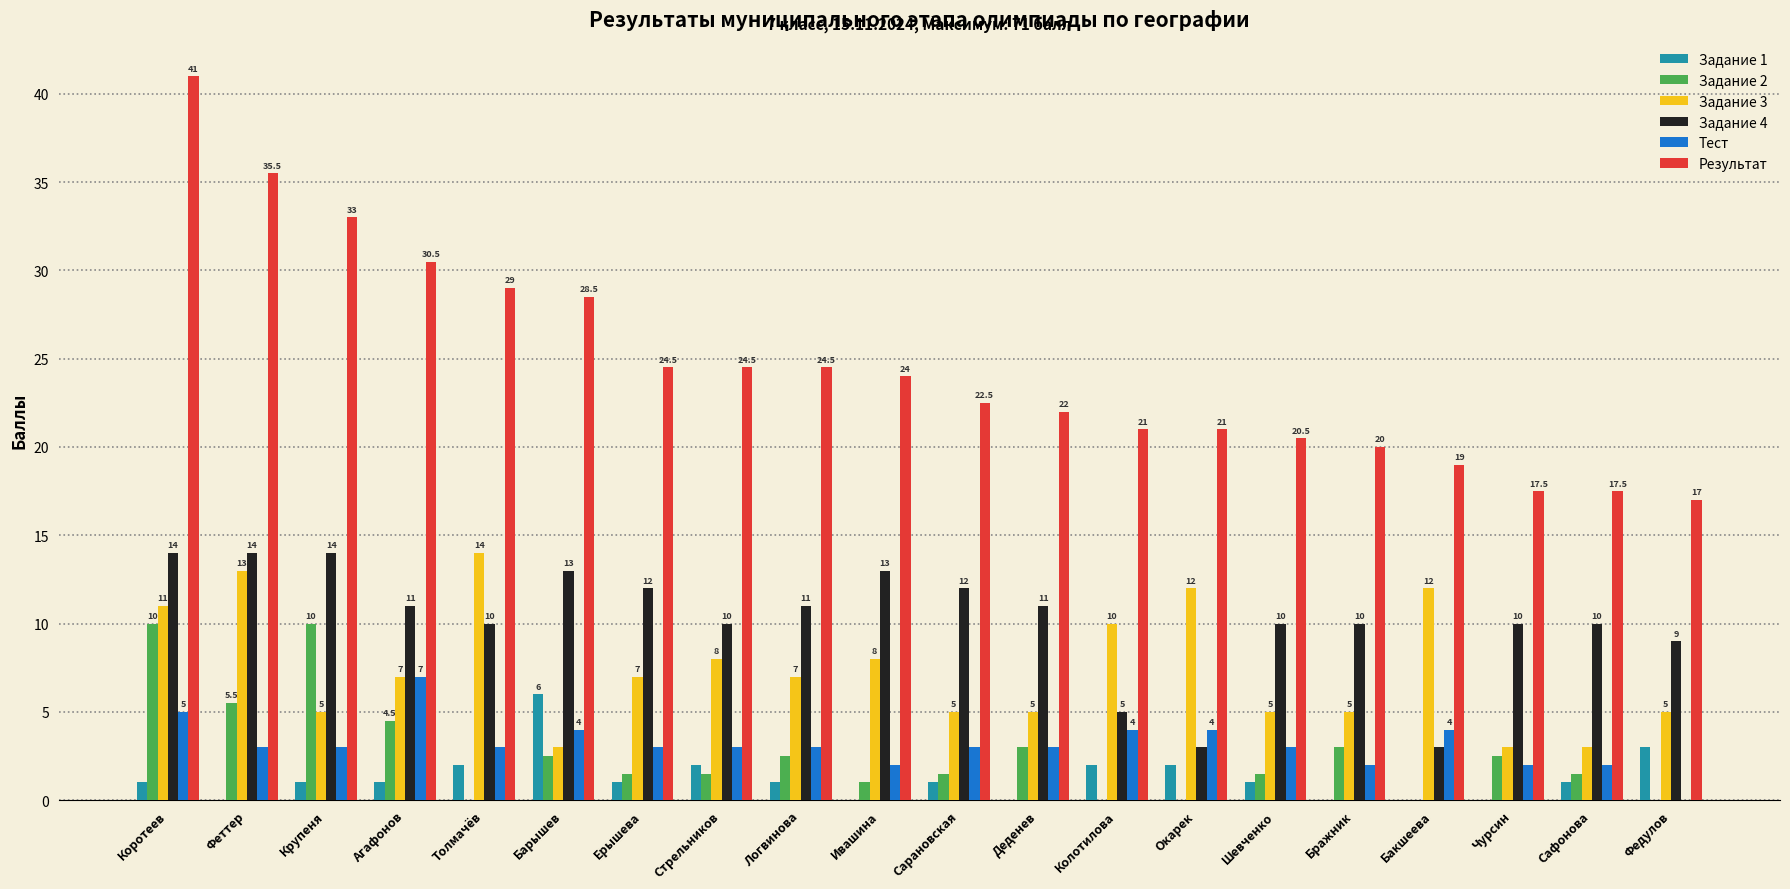

Reading left to right, extract all data points from this chart.

Задание 1: 1.0	0.0	1.0	1.0	2.0	6.0	1.0	2.0	1.0	0.0	1.0	0.0	2.0	2.0	1.0	0.0	0.0	0.0	1.0	3.0
Задание 2: 10.0	5.5	10.0	4.5	0.0	2.5	1.5	1.5	2.5	1.0	1.5	3.0	0.0	0.0	1.5	3.0	0.0	2.5	1.5	0.0
Задание 3: 11.0	13.0	5.0	7.0	14.0	3.0	7.0	8.0	7.0	8.0	5.0	5.0	10.0	12.0	5.0	5.0	12.0	3.0	3.0	5.0
Задание 4: 14.0	14.0	14.0	11.0	10.0	13.0	12.0	10.0	11.0	13.0	12.0	11.0	5.0	3.0	10.0	10.0	3.0	10.0	10.0	9.0
Тест: 5.0	3.0	3.0	7.0	3.0	4.0	3.0	3.0	3.0	2.0	3.0	3.0	4.0	4.0	3.0	2.0	4.0	2.0	2.0	0.0
Результат: 41.0	35.5	33.0	30.5	29.0	28.5	24.5	24.5	24.5	24.0	22.5	22.0	21.0	21.0	20.5	20.0	19.0	17.5	17.5	17.0